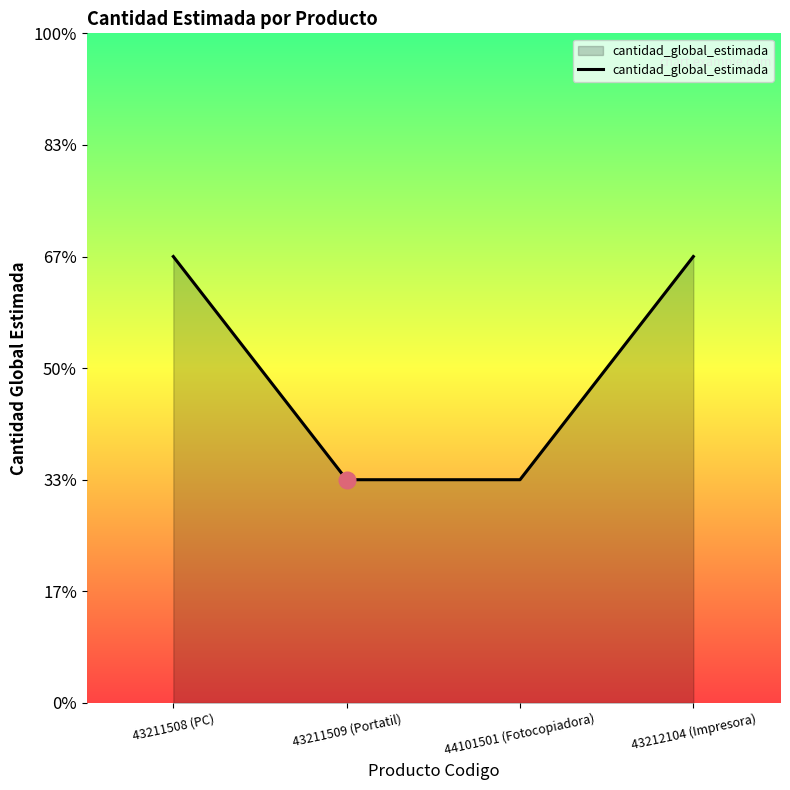

Which label corresponds to the largest value in the chart?

43211508 (PC)